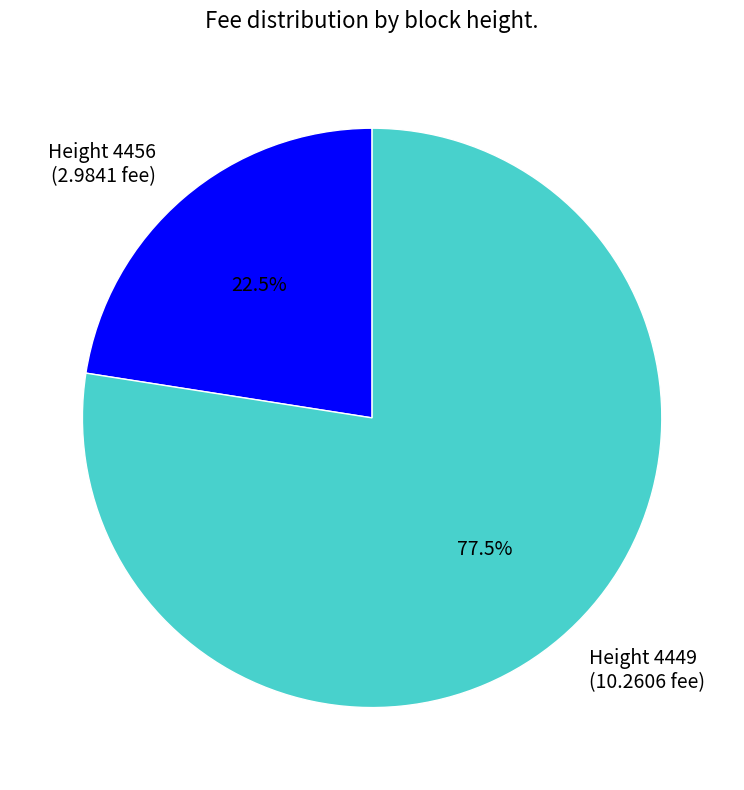

Which slice is the largest?

Height 4449 (10.2606 fee)